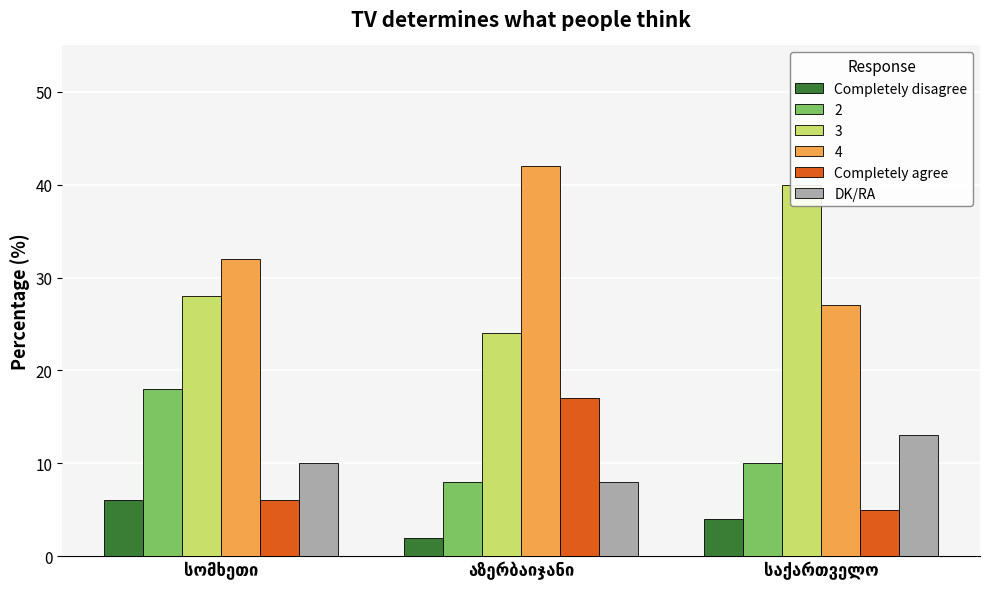

What is the average value of the Completely disagree series?

4